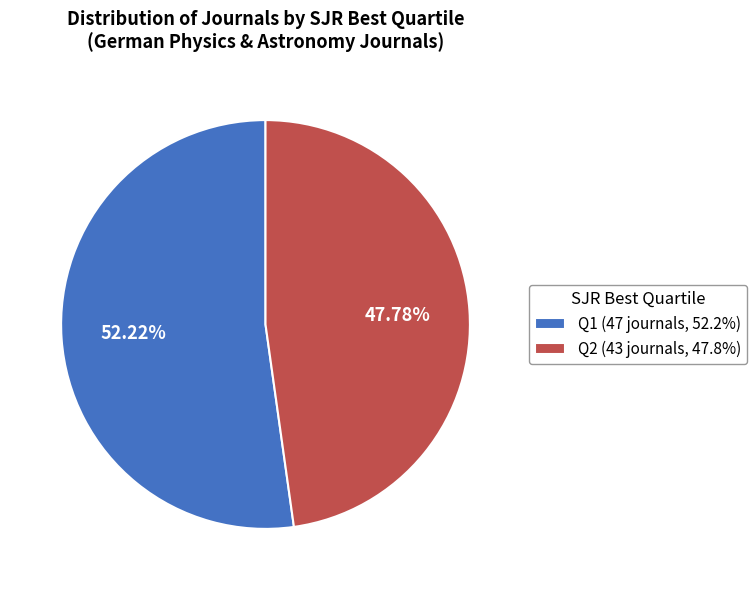

Is there a majority slice in this chart?

Yes